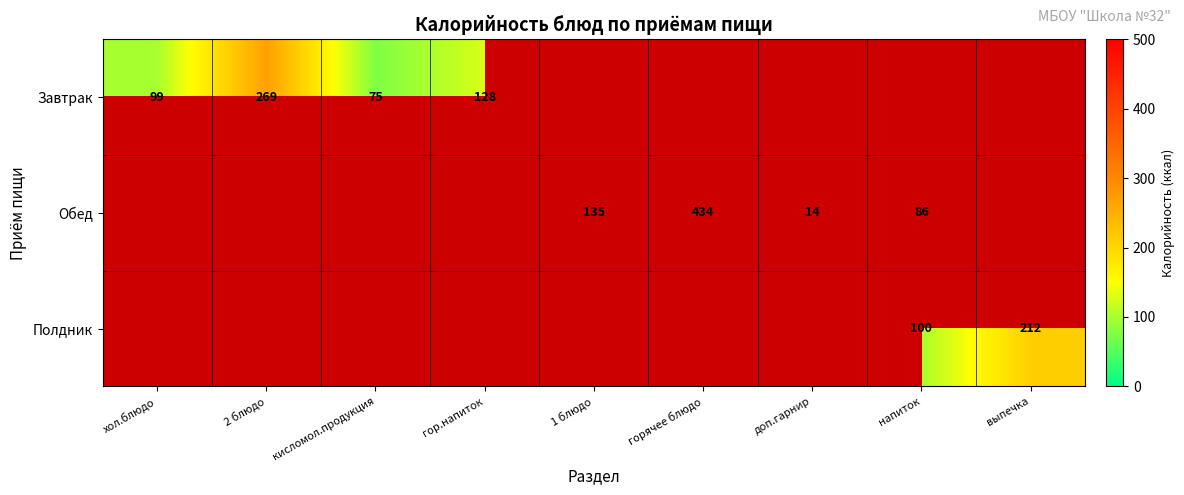

Is it true that Завтрак equals 65.5 at гор.напиток?

False